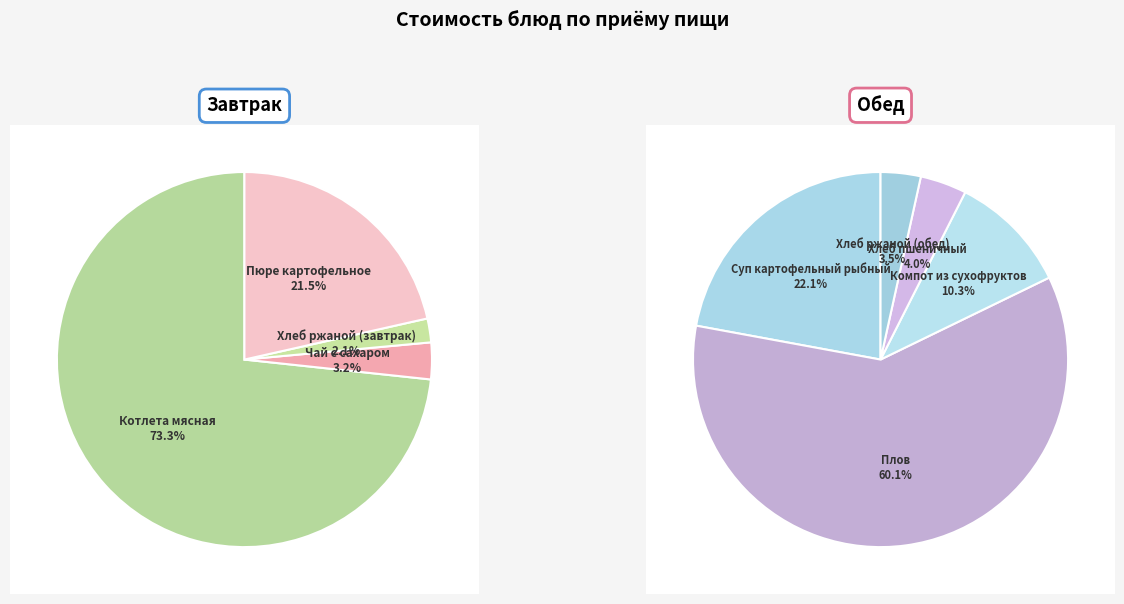

Is Хлеб ржаной (обед) the majority of the pie?

No